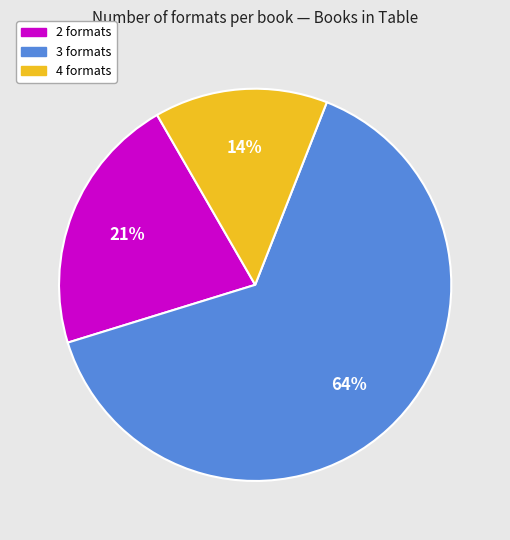

Is there a majority slice in this chart?

Yes